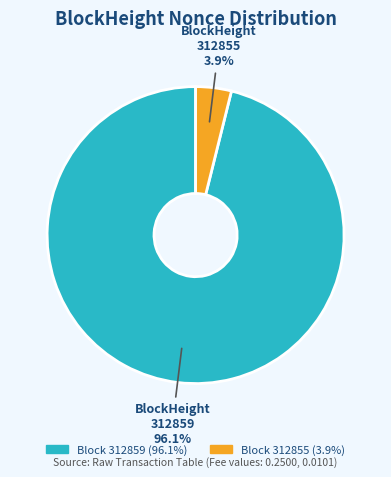

Is there a majority slice in this chart?

Yes